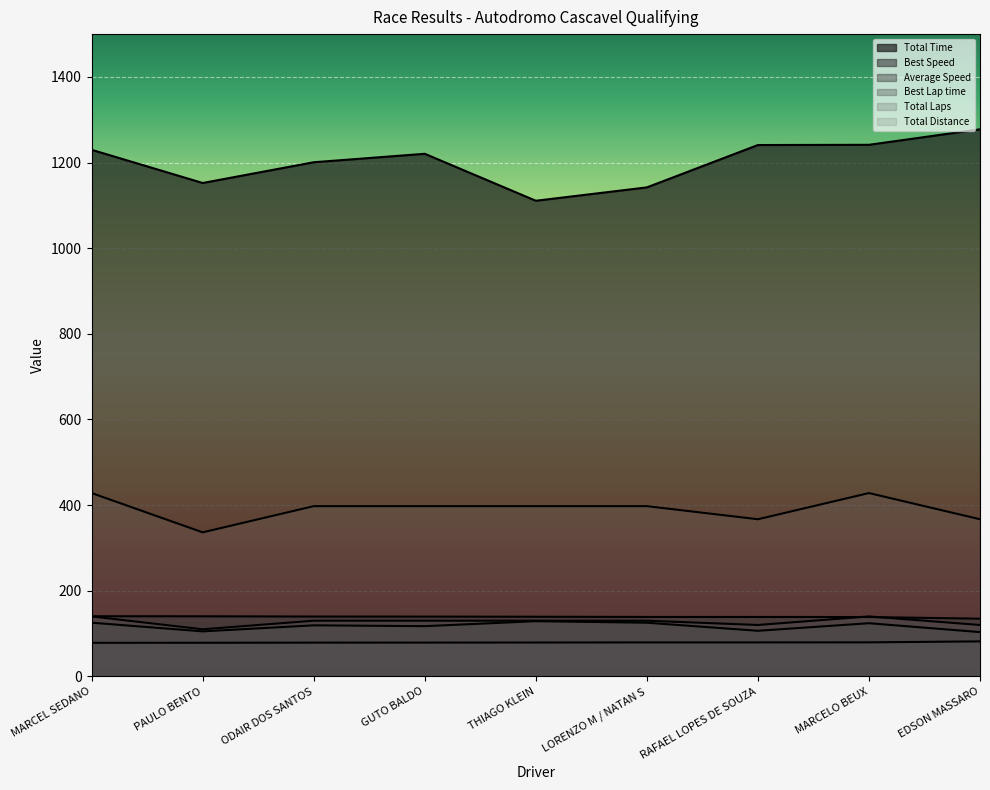

How many values in the Total Laps series exceed 130?

2